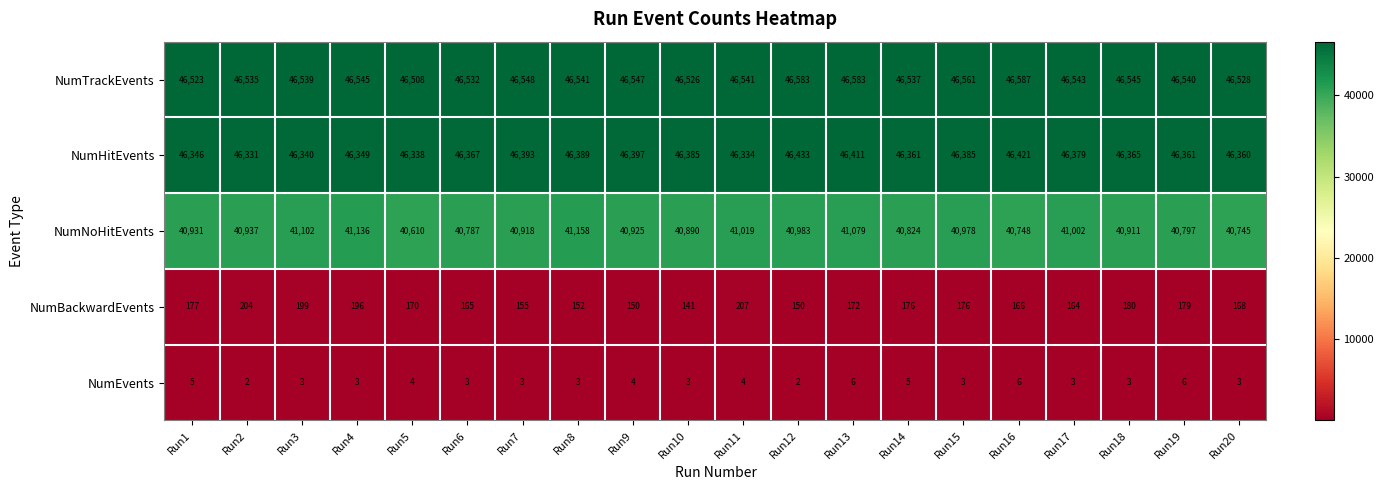

What is the difference between the maximum and second lowest values in the NumBackwardEvents series?

57